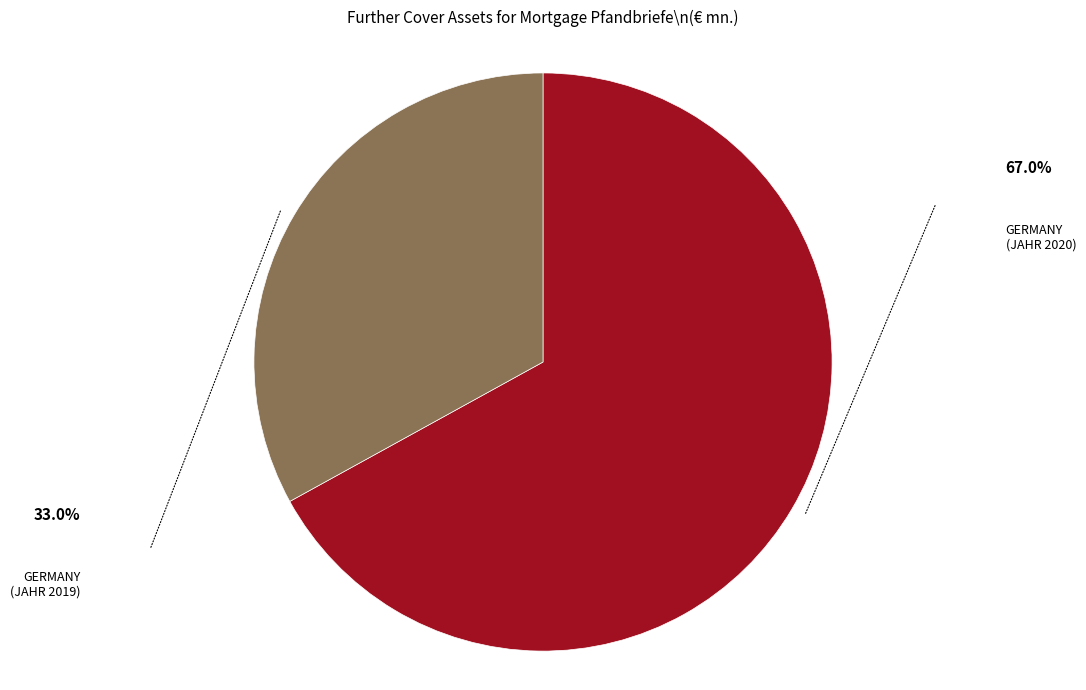

Is there any slice that represents more than half of the pie?

Yes